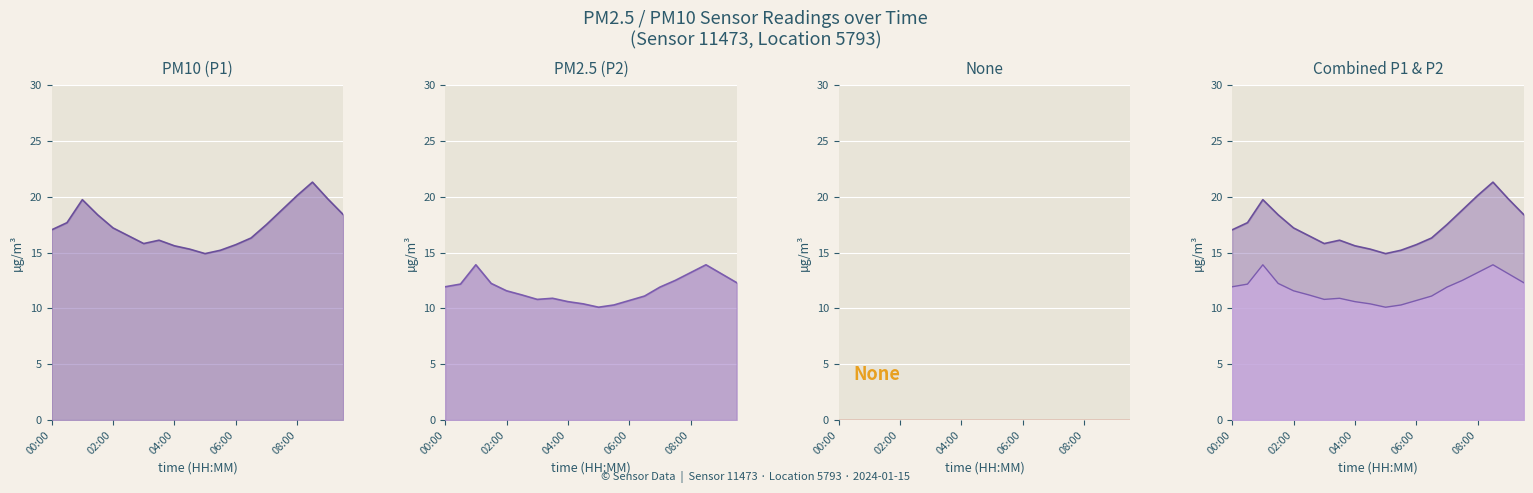

True or false: P2_line has a value of 11.9 at 00:00.

True